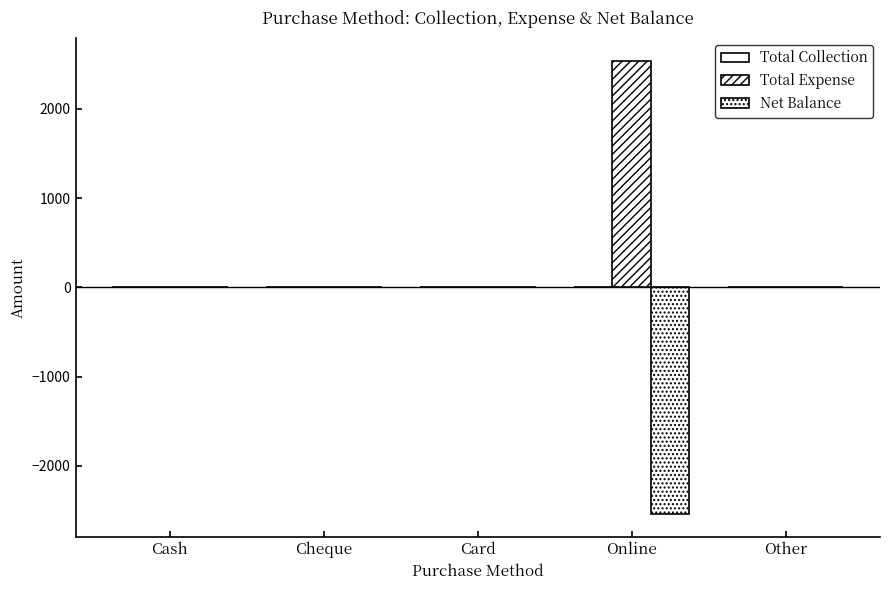

What is the sum of all Total Expense values?

2540